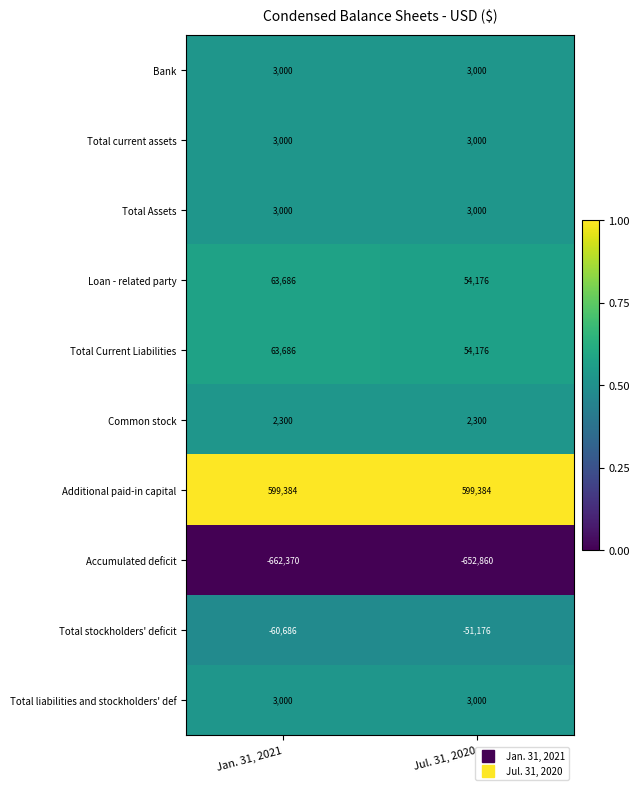

List the labels in order of Loan - related party value, largest first.

Jan. 31, 2021, Jul. 31, 2020